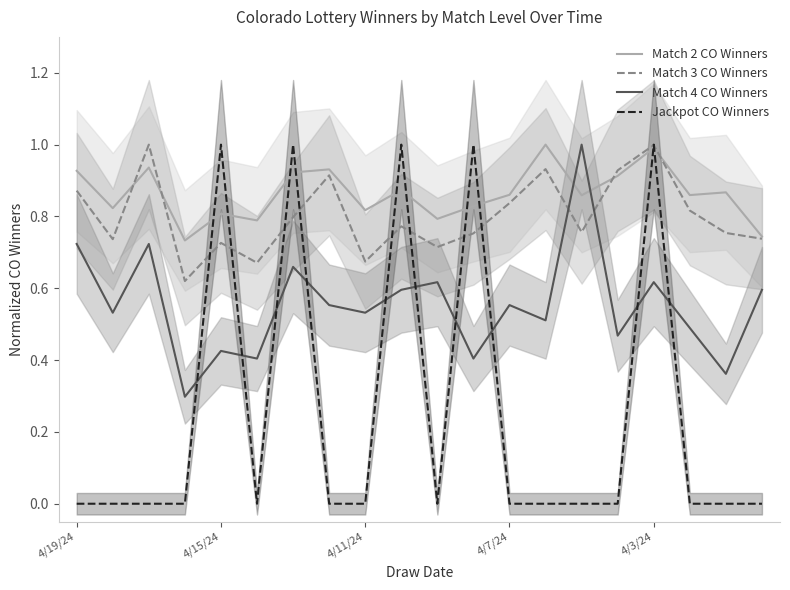

What is the highest value of the Jackpot CO Winners series?

1.0